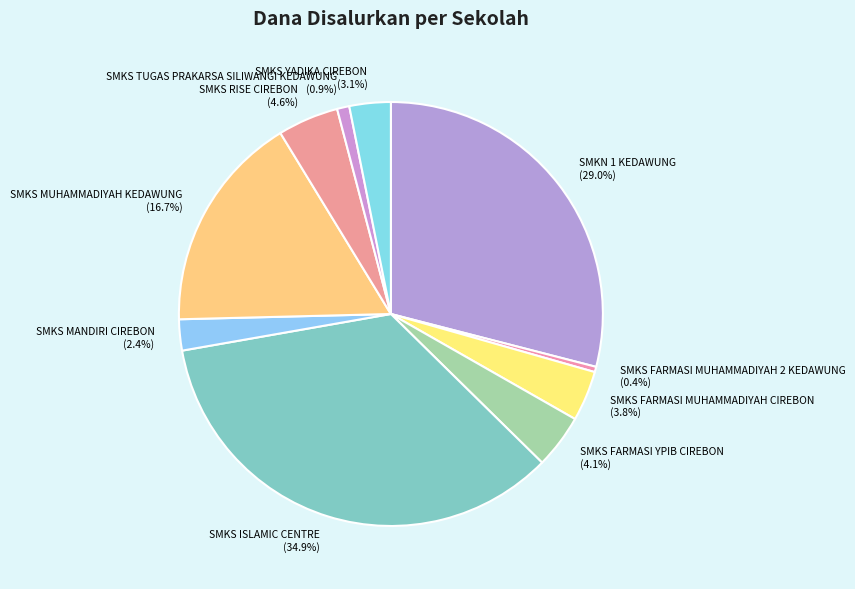

What portion of the pie excludes SMKS RISE CIREBON?

95.4%